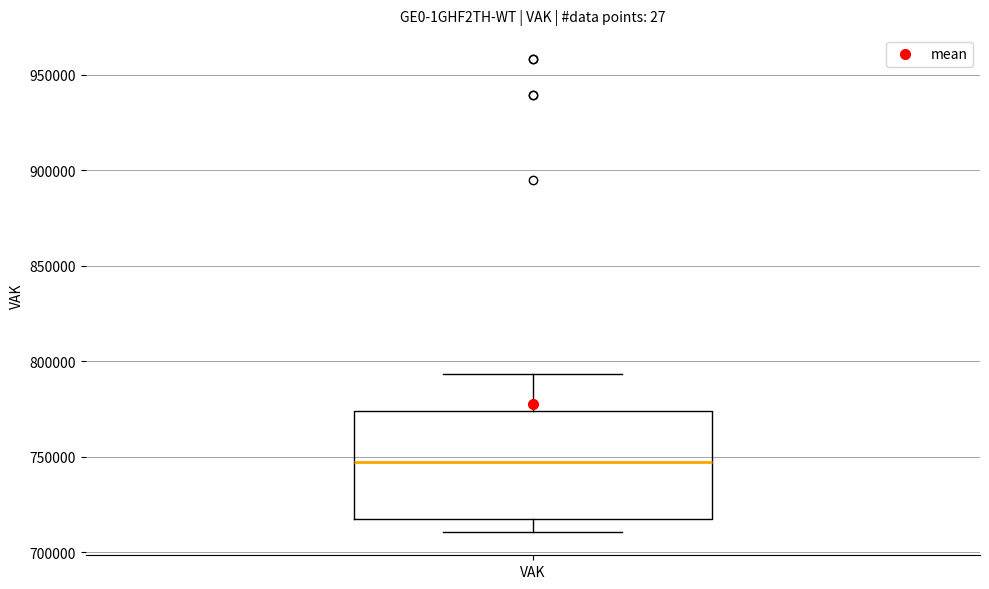

Transcribe this box plot: give where the median line is, the range the box spans, and where the two whiskers end, as read against the y-axis. The values are not printed on the chart, so give them approximately, as read against the axis.

median 745000, box 715000 to 775000, whiskers 710000 to 795000